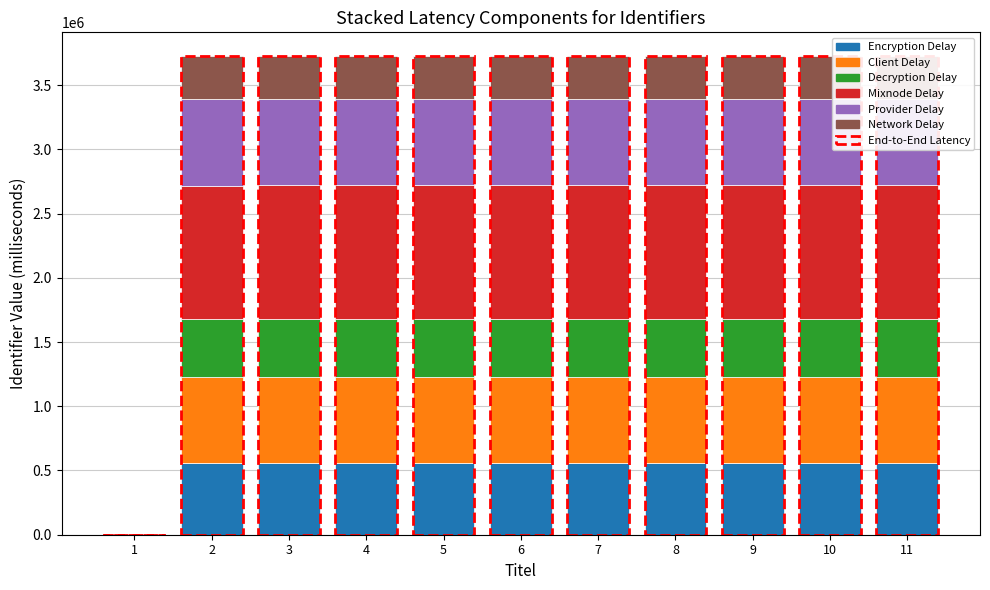

What is the difference between the second highest and second lowest values?

135.7